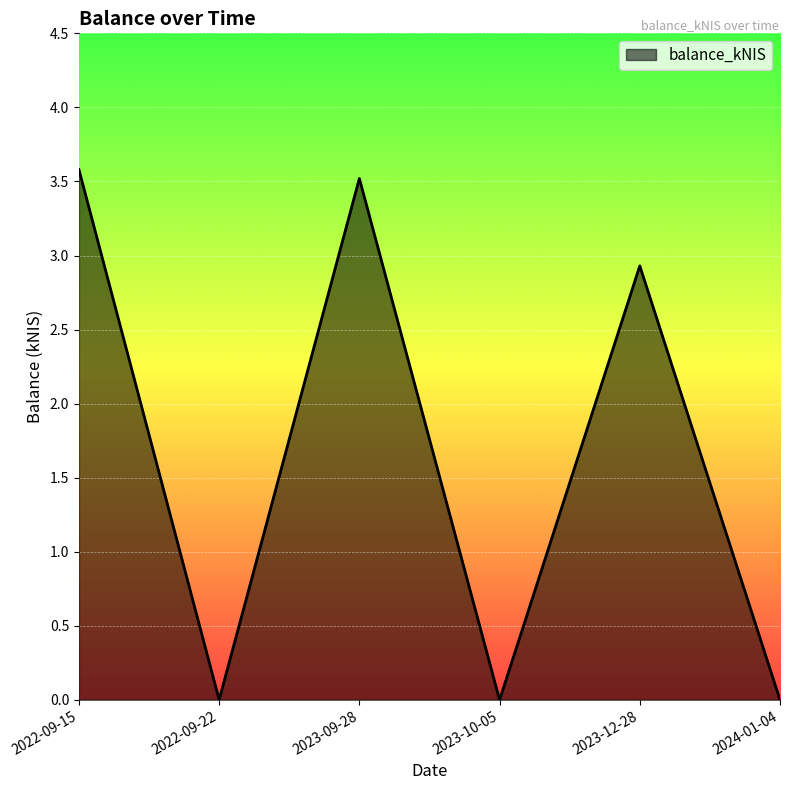

What is the change in value from 2022-09-22 to 2023-09-28?

+3.5